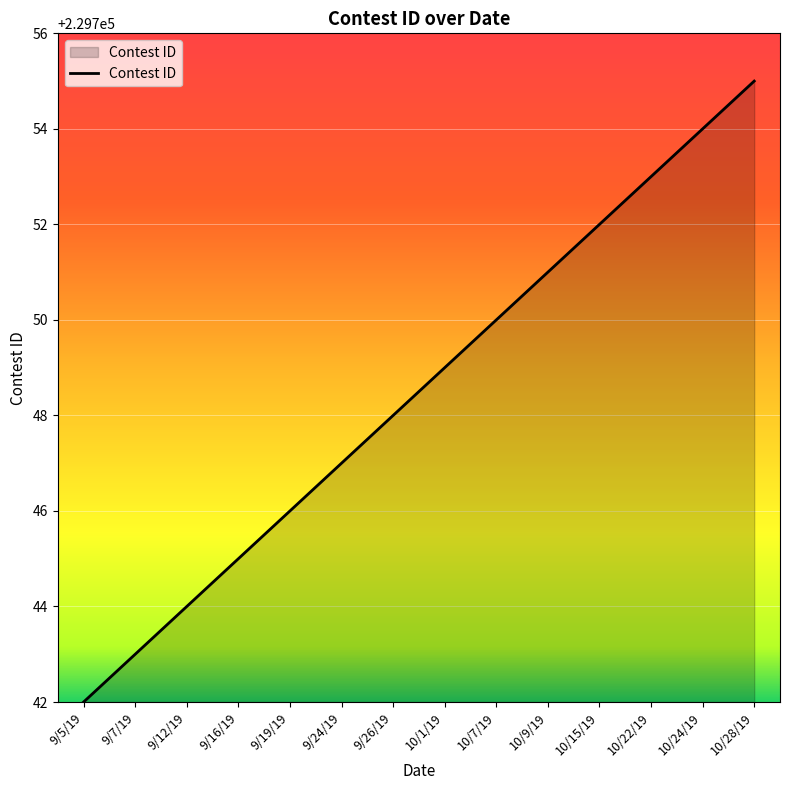

True or false: the data shows 229751 at 10/9/19.

True